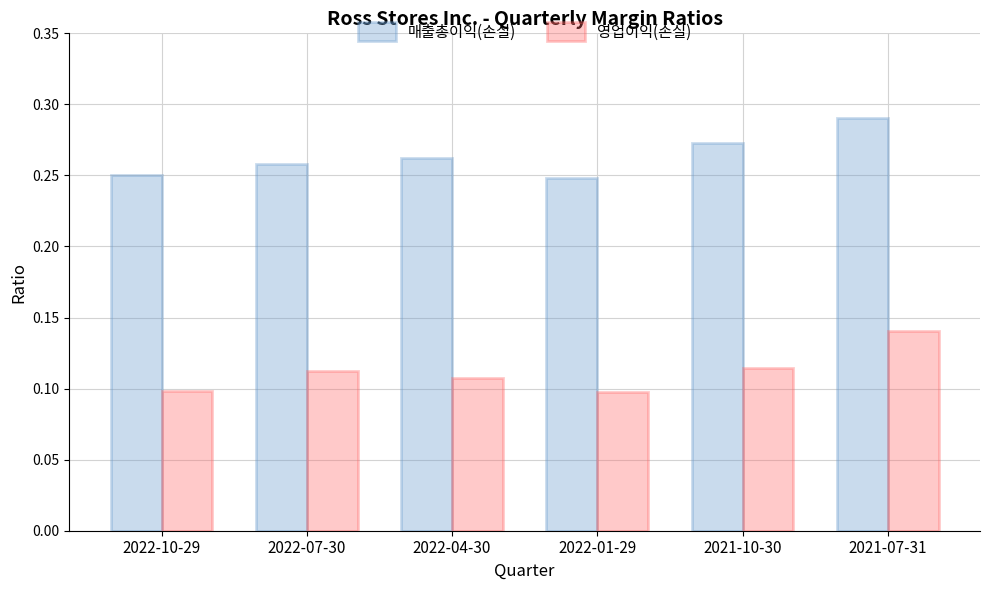

Between 2021-10-30 and 2021-07-31, which series saw the biggest shift?

영업이익(손실)